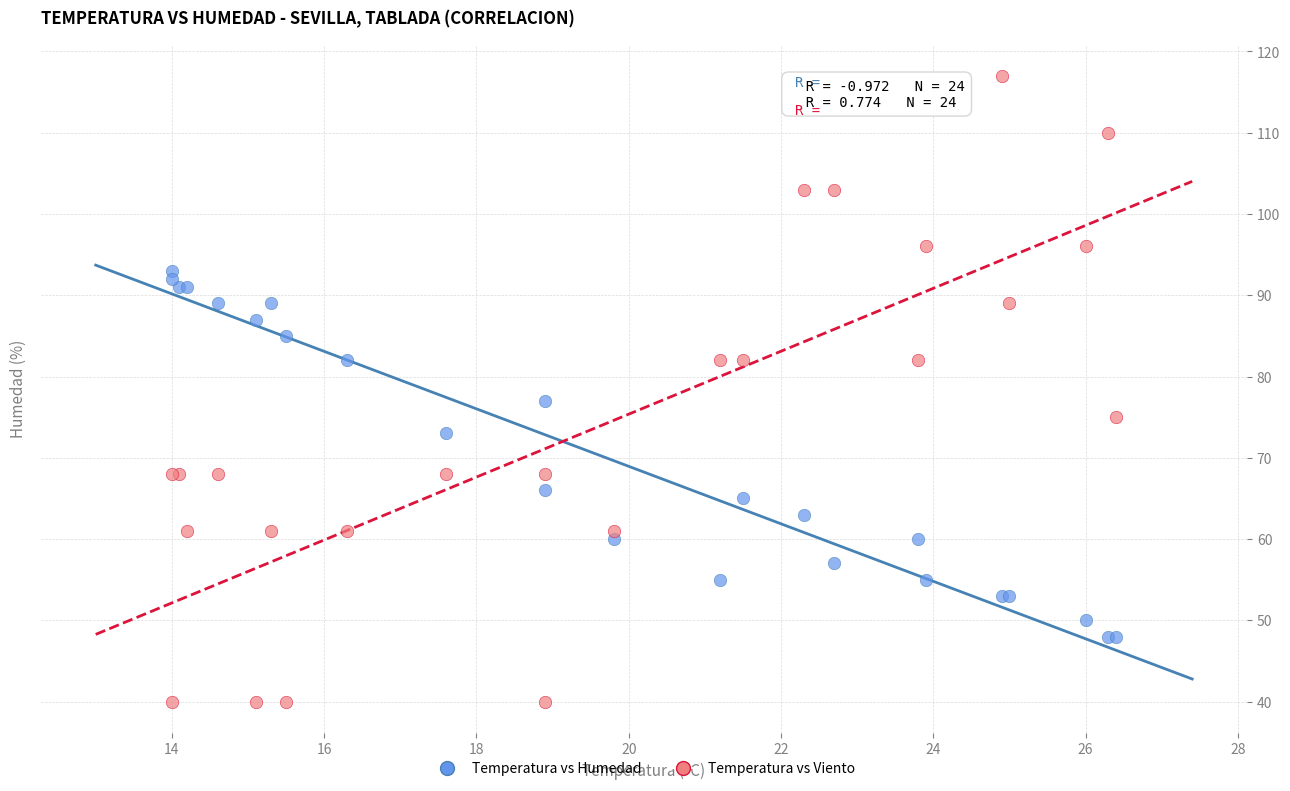

Across all series, what Y value is closest to 78?

77